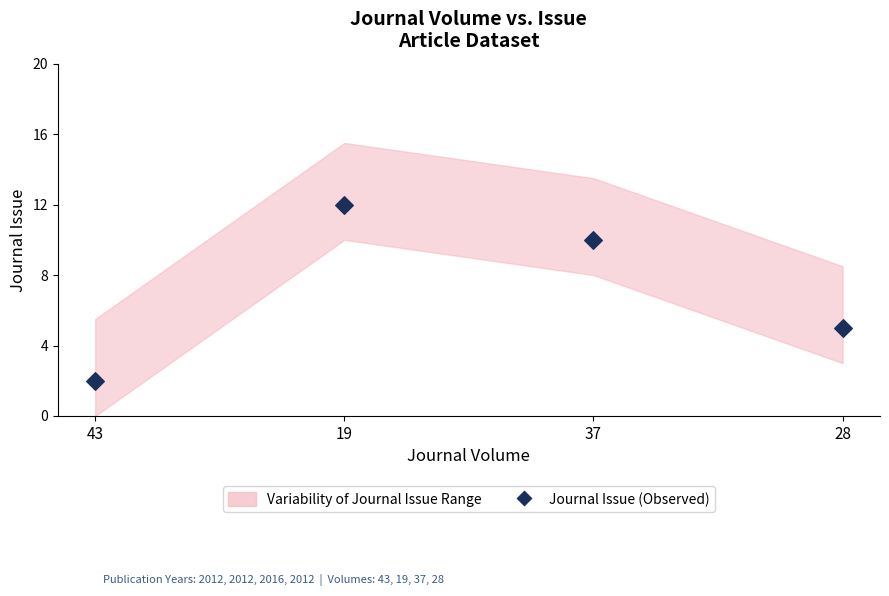

What Y value in the scatter plot is closest to 7?

5